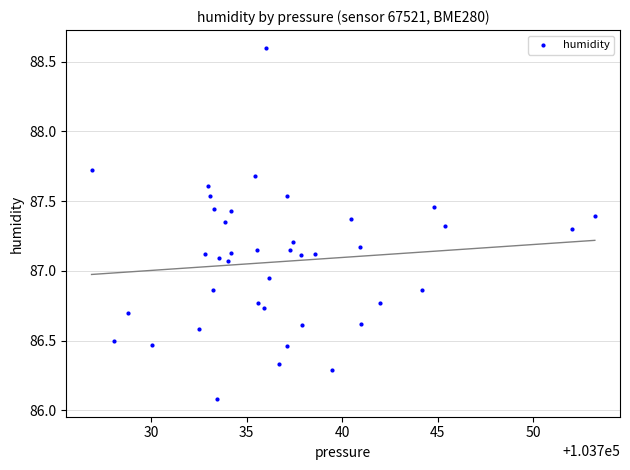

What is the range of Y values (max minus min)?

2.5